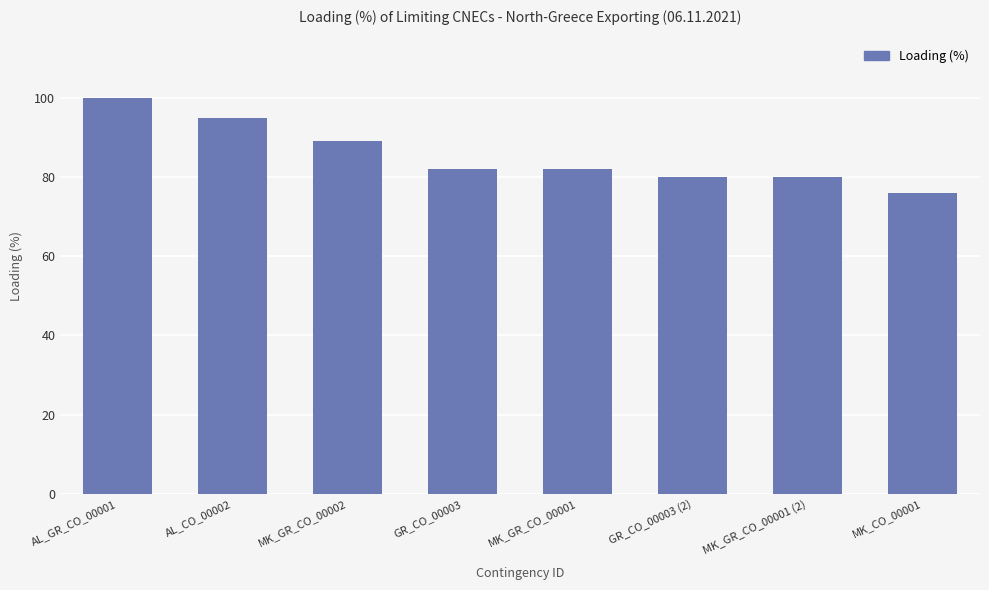

Reading left to right, transcribe all the data shown in this chart.

100	95	89	82	82	80	80	76